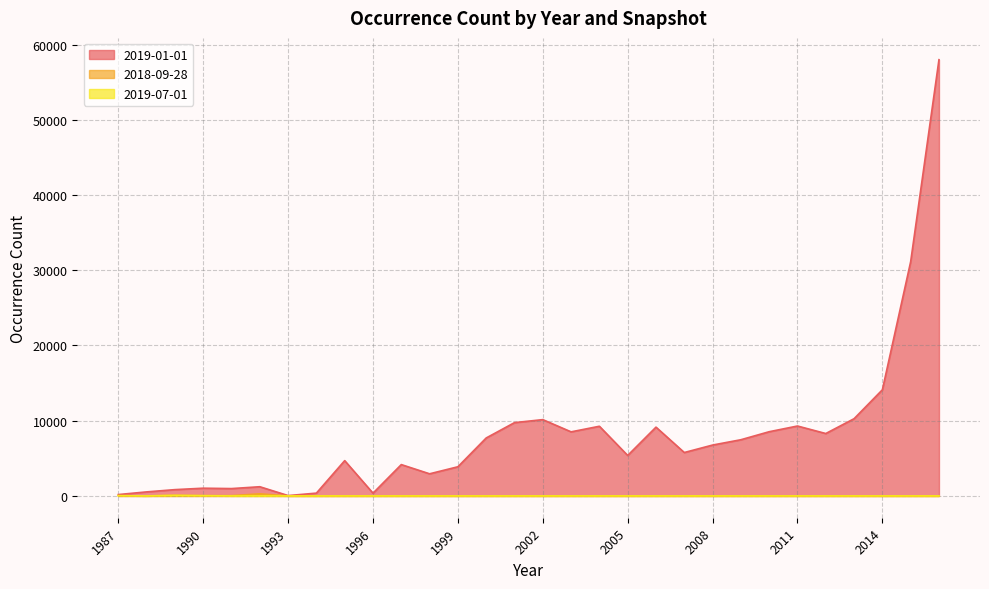

What is the difference between the second highest and minimum values in the 2019-07-01 series?

34